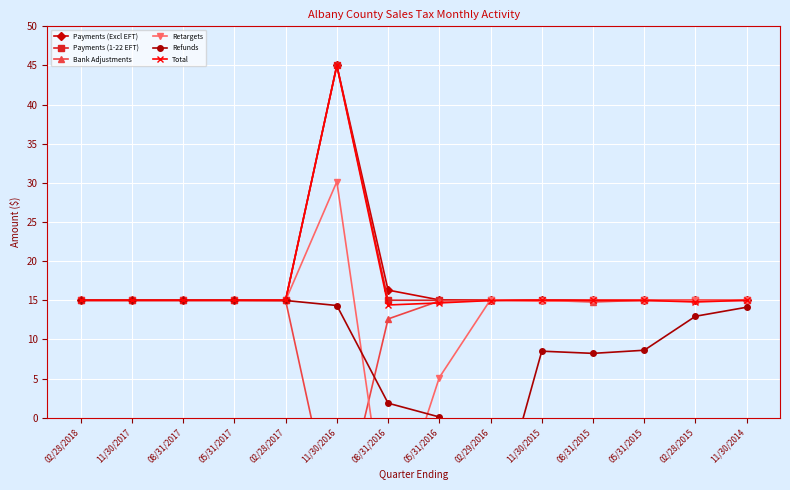

What is the value of the Payments (Excl EFT) point at the 2nd from the left?

15.0